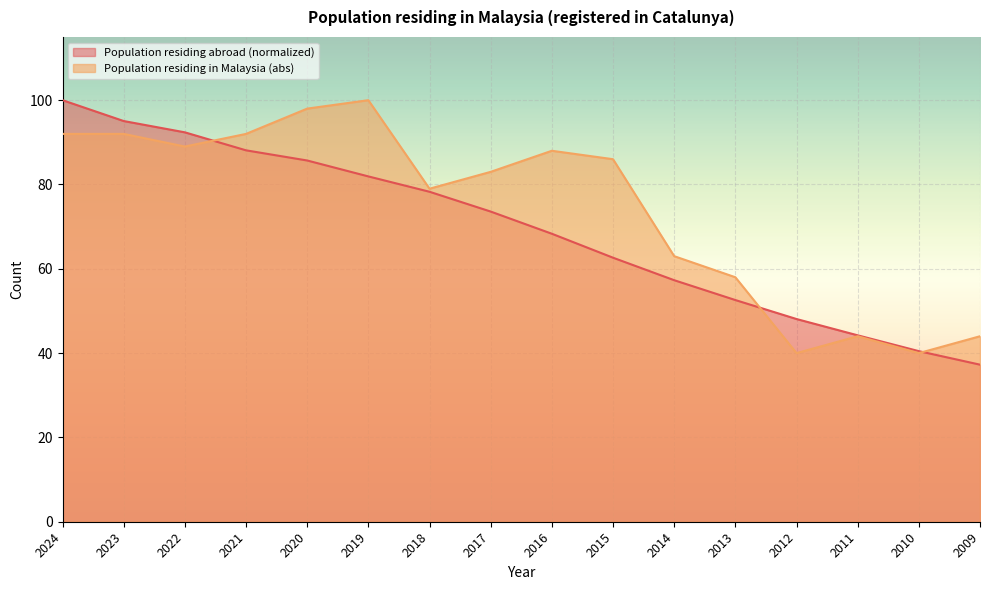

The Population residing in the selected place (abs) series shows 44.0 at 2009. True or false?

True